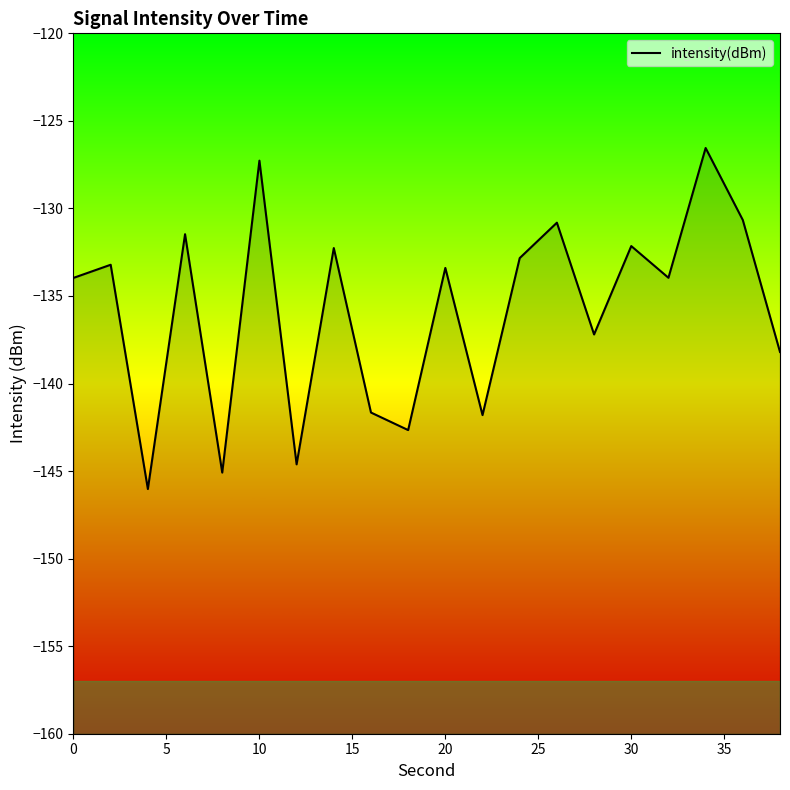

True or false: the data shows -52.9 at 0.

False